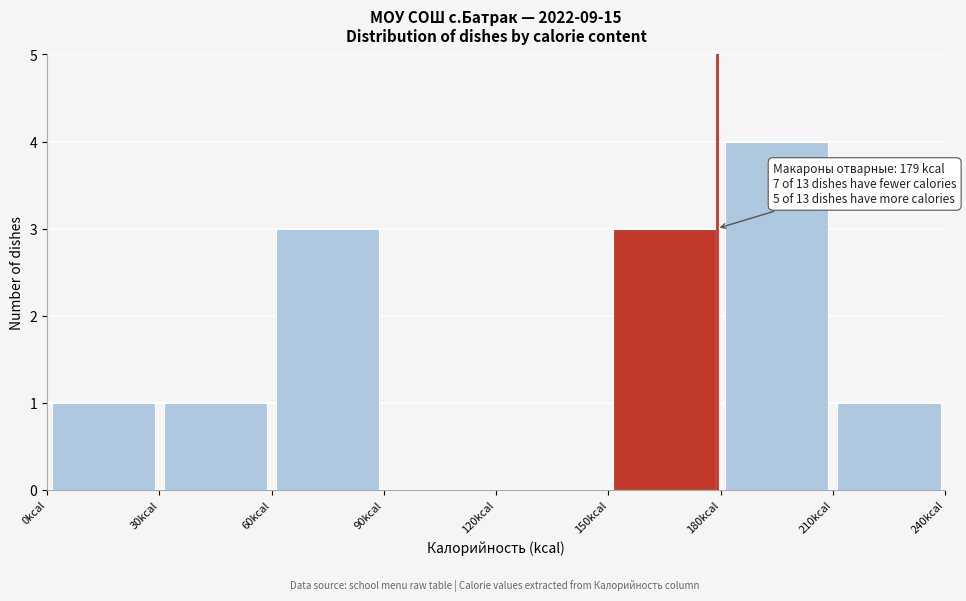

Over which range of the x-axis is the bar tallest?

180 to 210